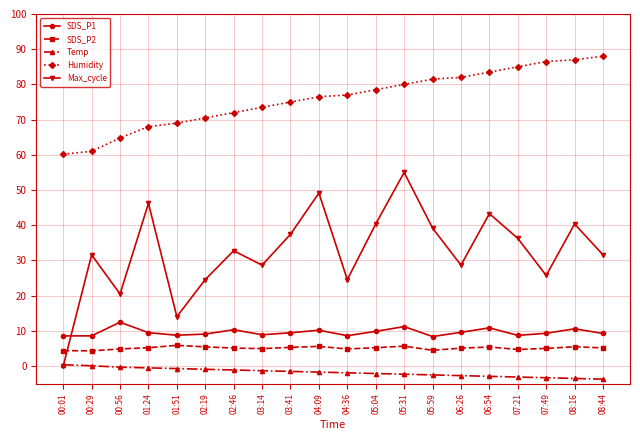

At which category is the sum across all series the highest?

05:31